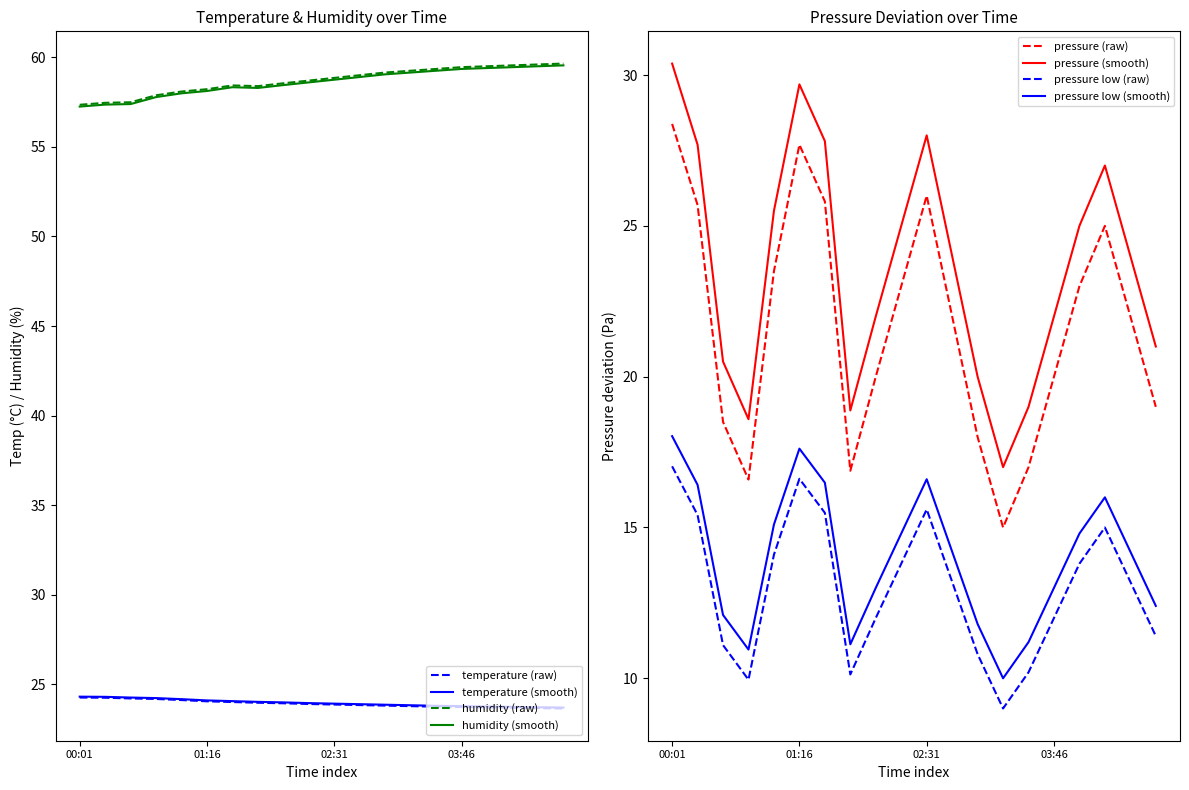

True or false: temperature (raw) and humidity (smooth) intersect in this chart.

False